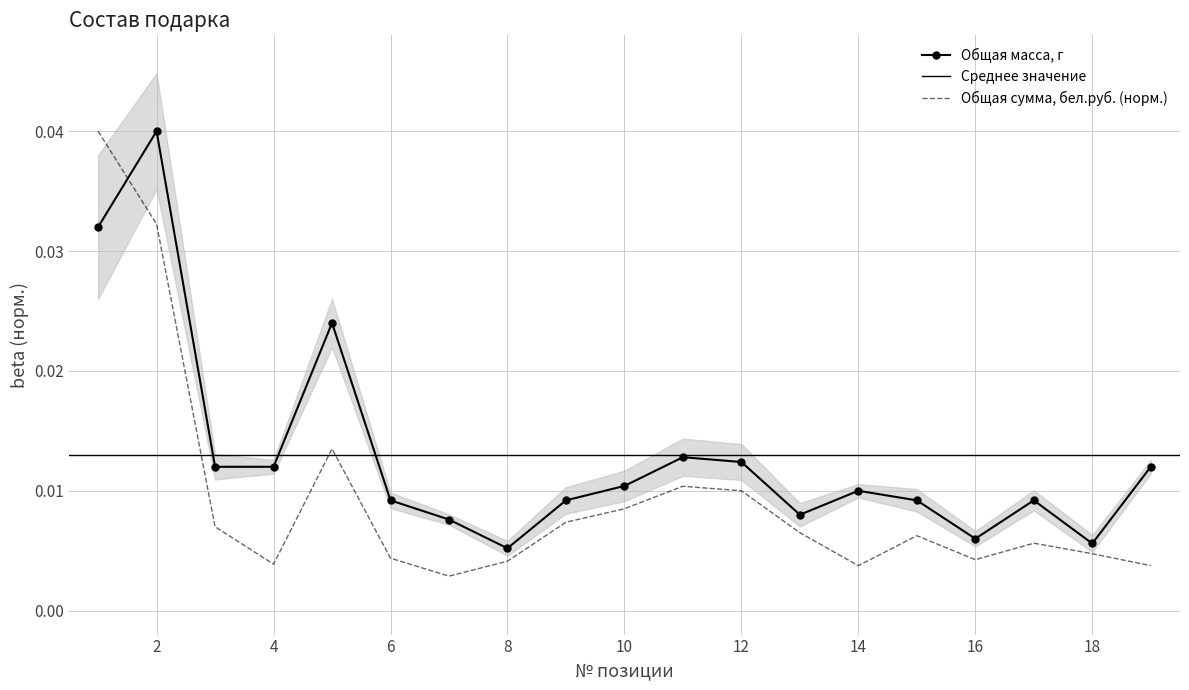

Where is the first local minimum for Общая масса, г?

8